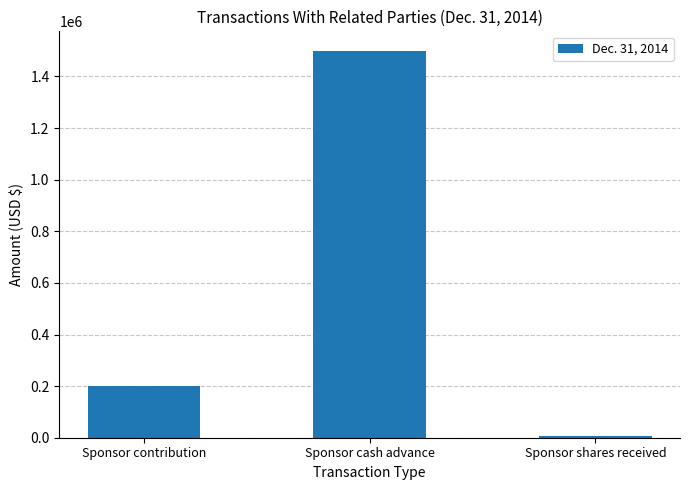

What is the smallest value displayed?

8000